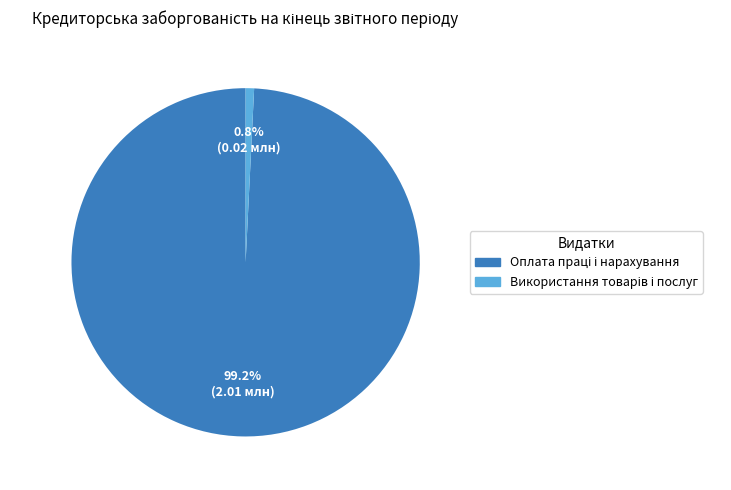

Does any single category account for the majority?

Yes